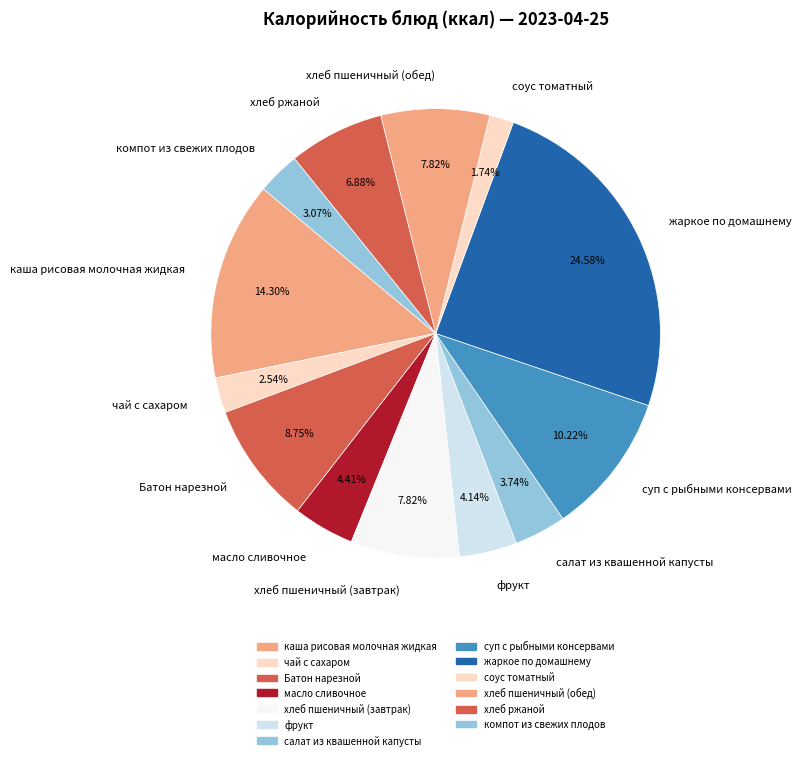

To the nearest percent, what portion does компот из свежих плодов represent?

3%